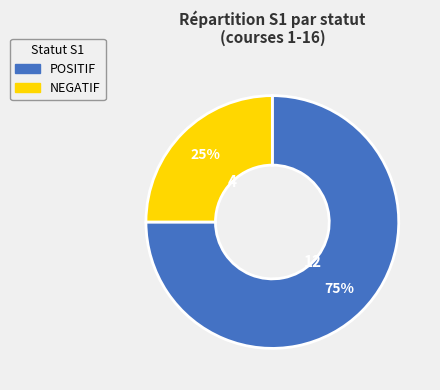

Rank the categories by value from lowest to highest.

NEGATIF, POSITIF